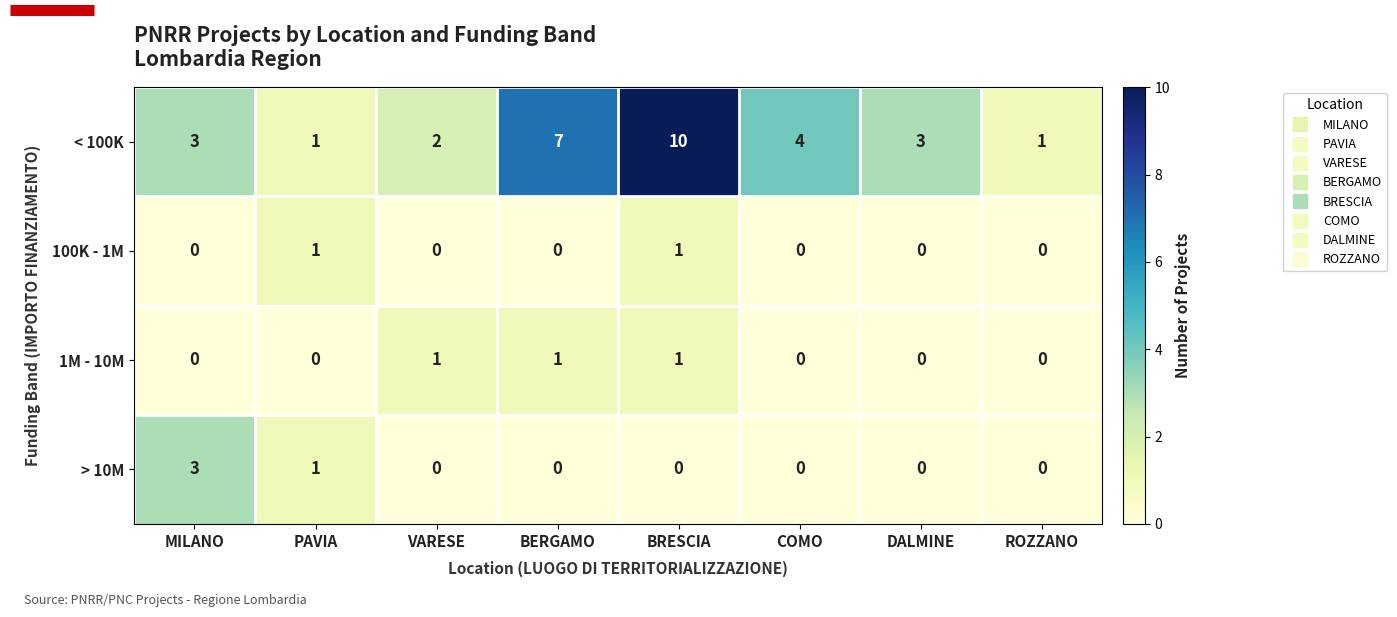

What is the difference between the maximum and minimum values in the < 100K series?

9